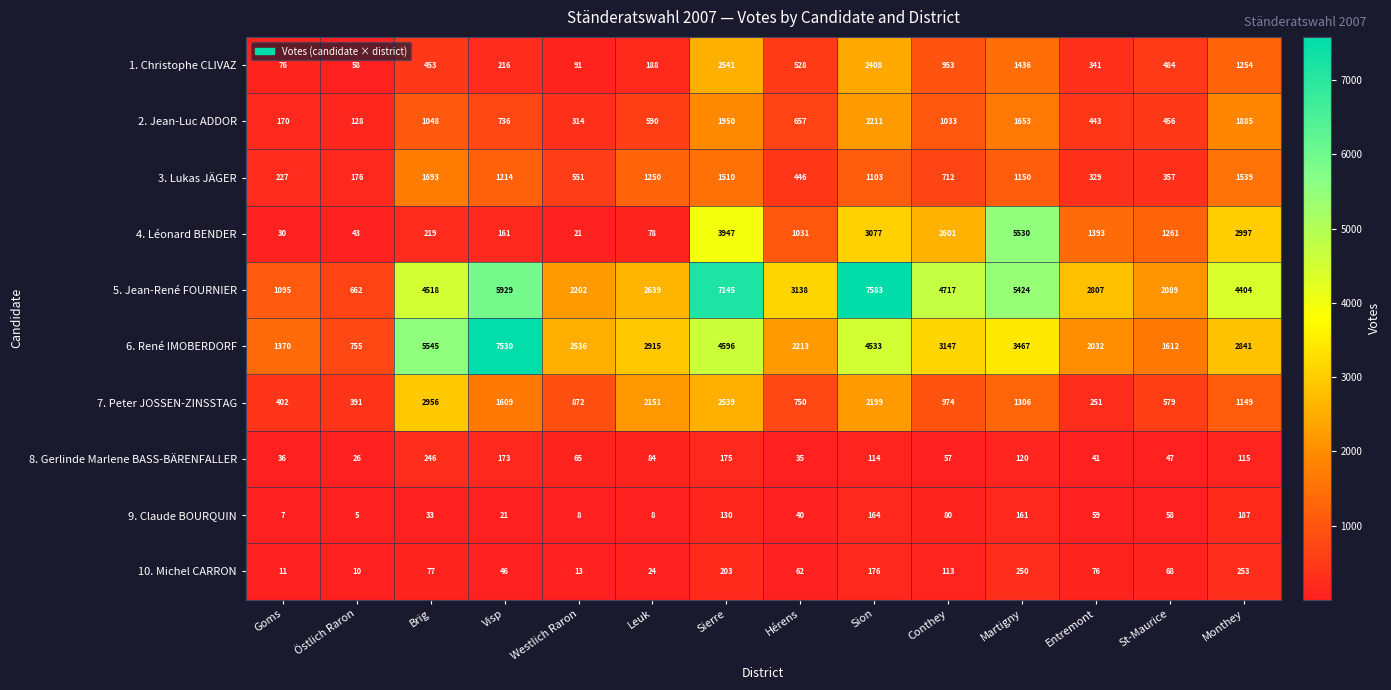

The value of 5. Jean-René FOURNIER at Hérens is 3138. True or false?

True